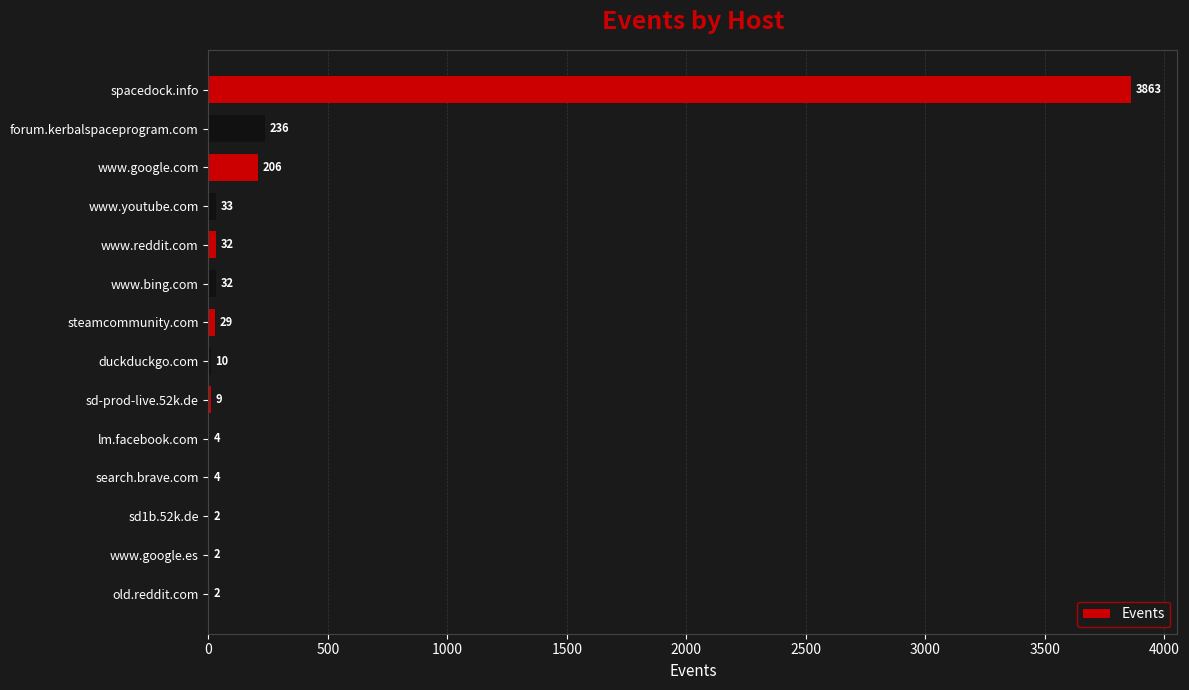

At which label is the value closest to 1932?

forum.kerbalspaceprogram.com